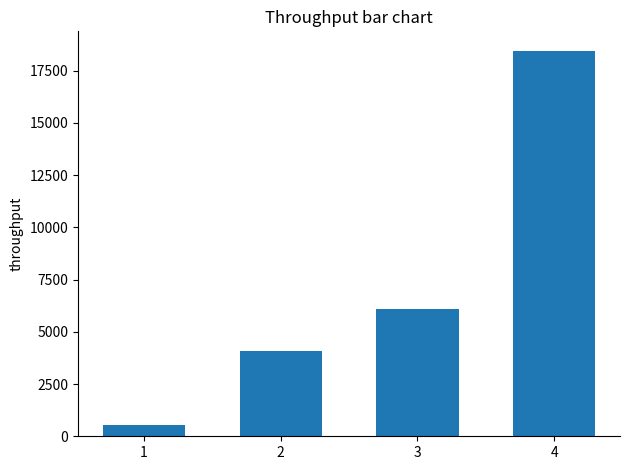

Reading left to right, list all the values displayed in this chart.

525	4094	6076	18461